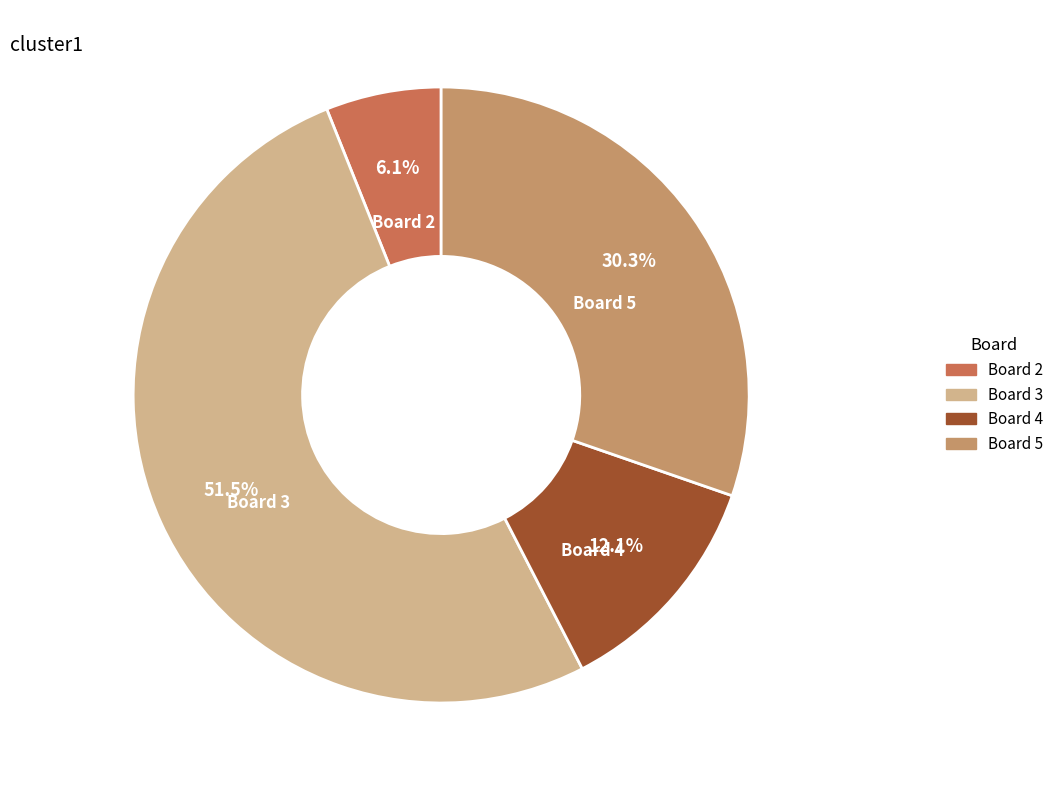

Does any single category account for the majority?

Yes